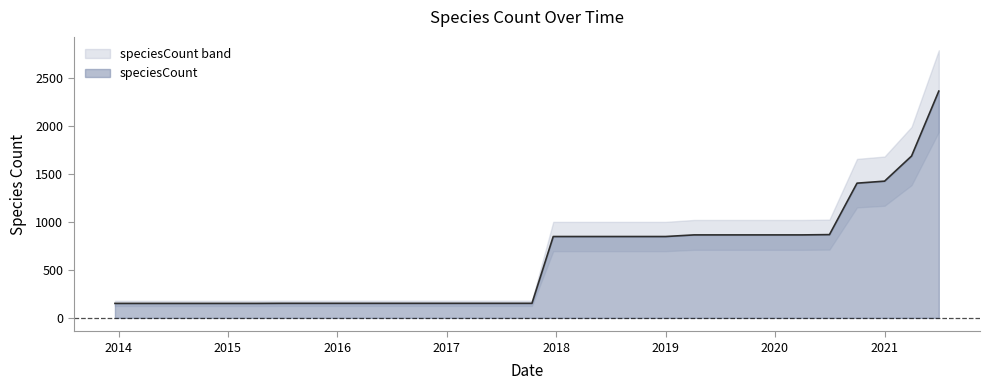

Is it true that the value at 2017-10-12 is 60?

False